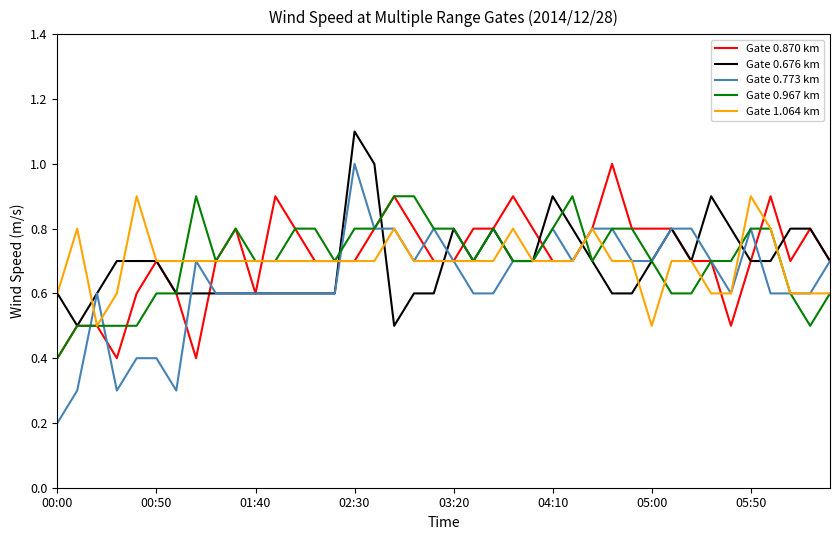

Which series has the largest range (max minus min)?

Gate 0.773 km